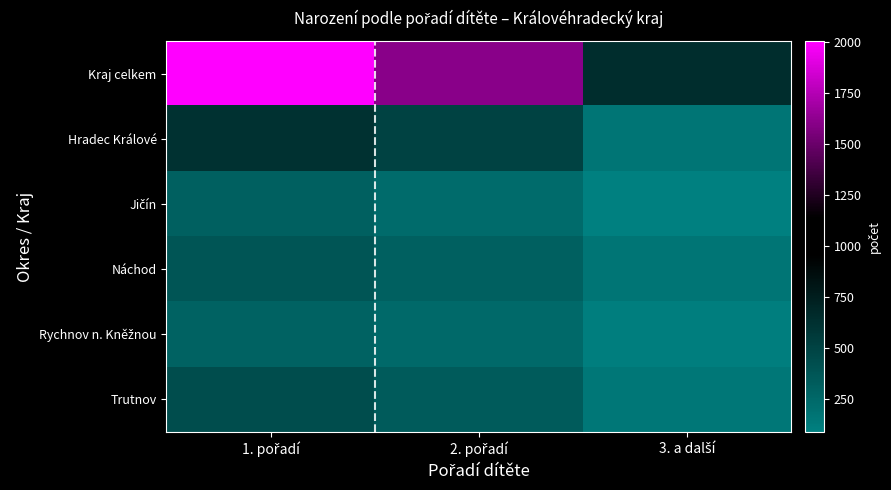

Rank the series at 1. pořadí from highest to lowest value.

Kraj celkem, Hradec Králové, Trutnov, Náchod, Jičín, Rychnov n. Kněžnou